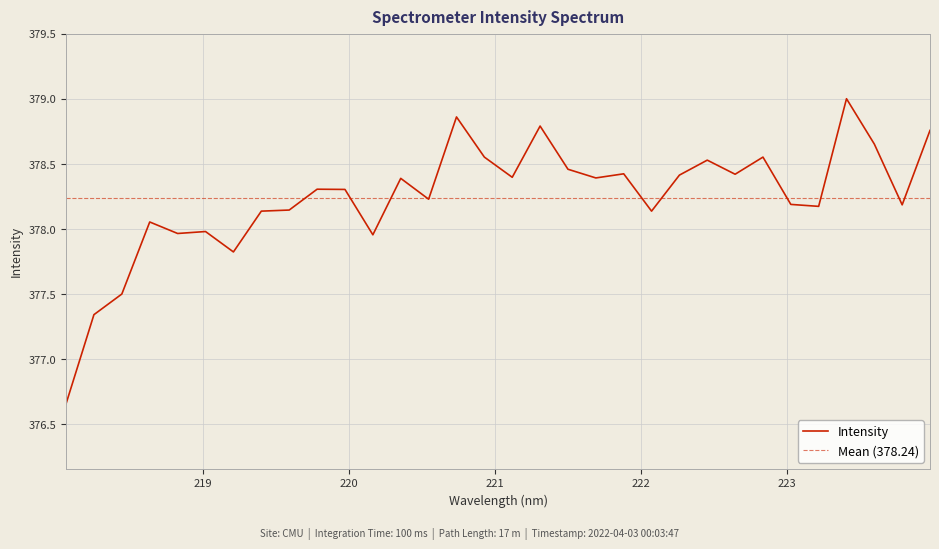

Read the value at 222.6447.

378.4